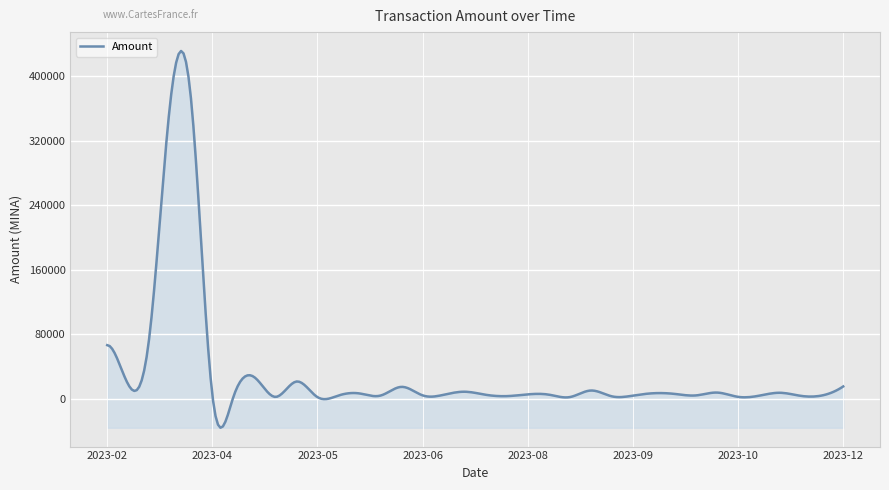

What is the difference between the maximum and minimum values?

466674.2